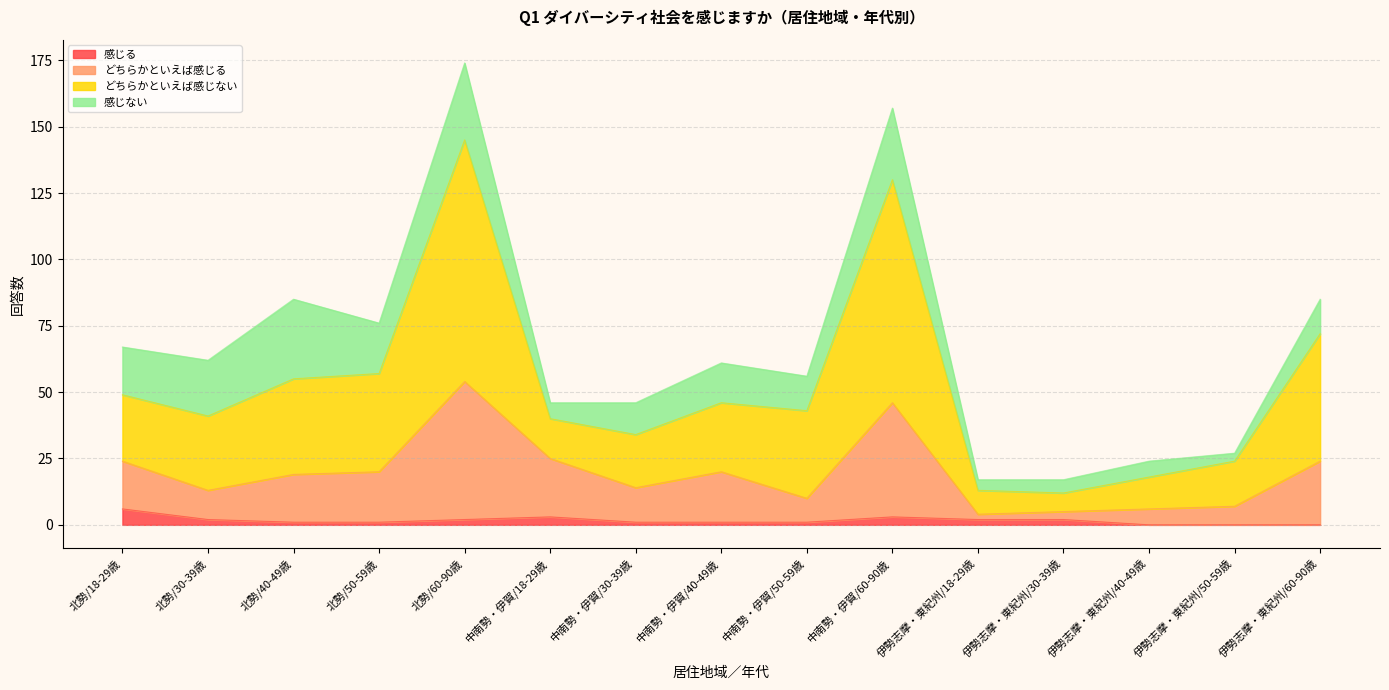

What is the sum of all どちらかといえば感じる values?

291